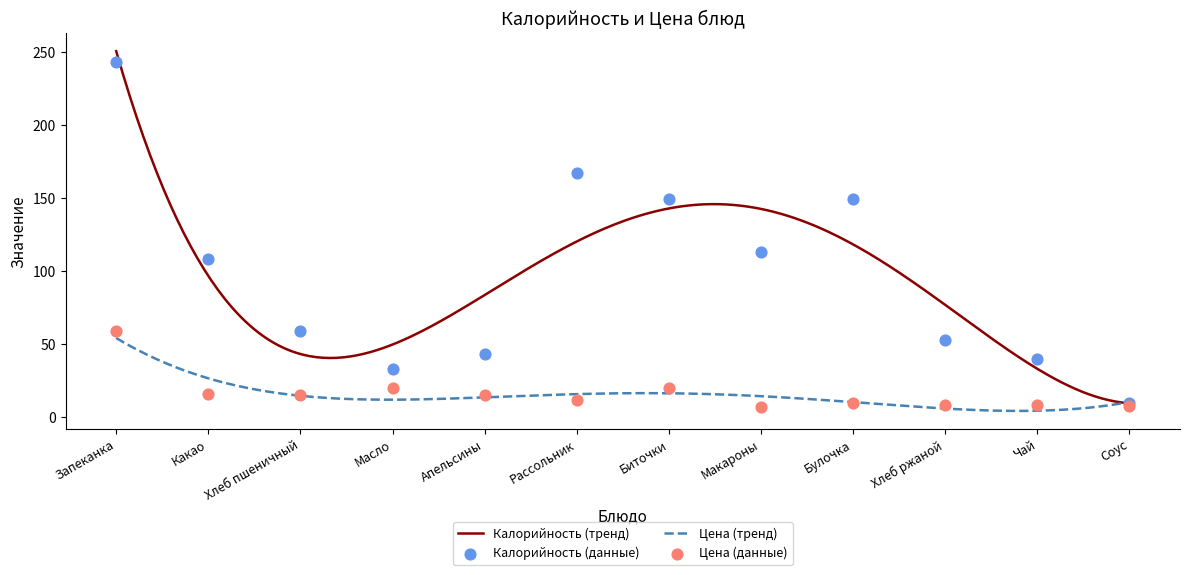

Which series has the largest total across all categories?

Калорийность